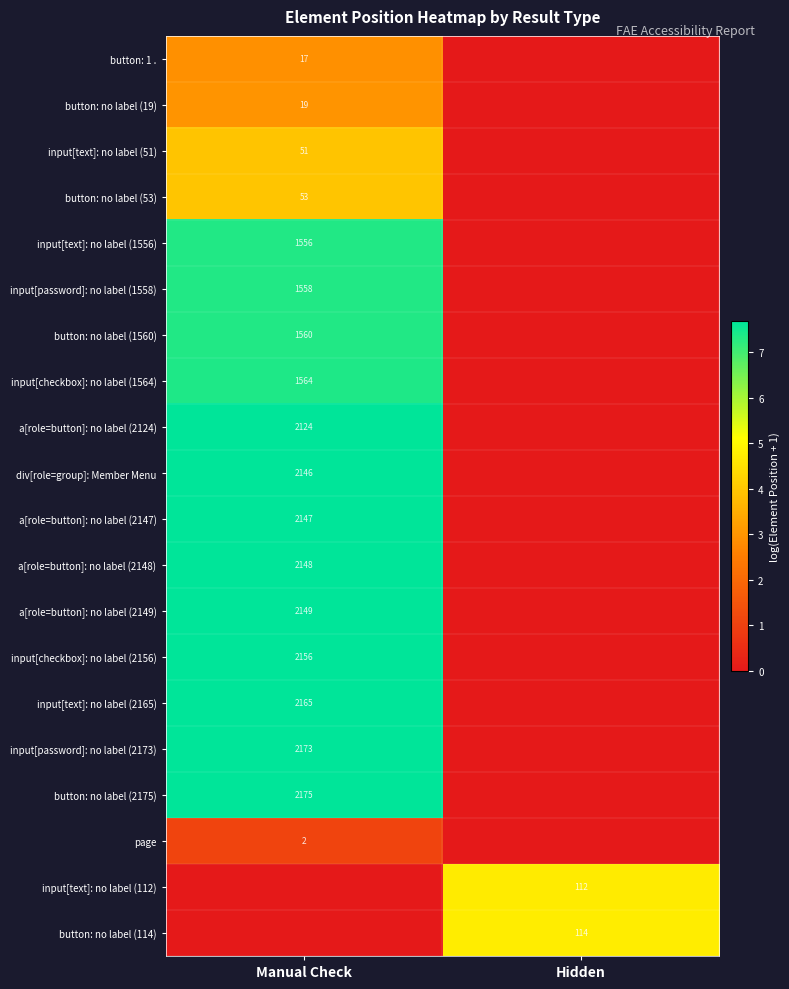

The value of page at Manual Check is 2. True or false?

True